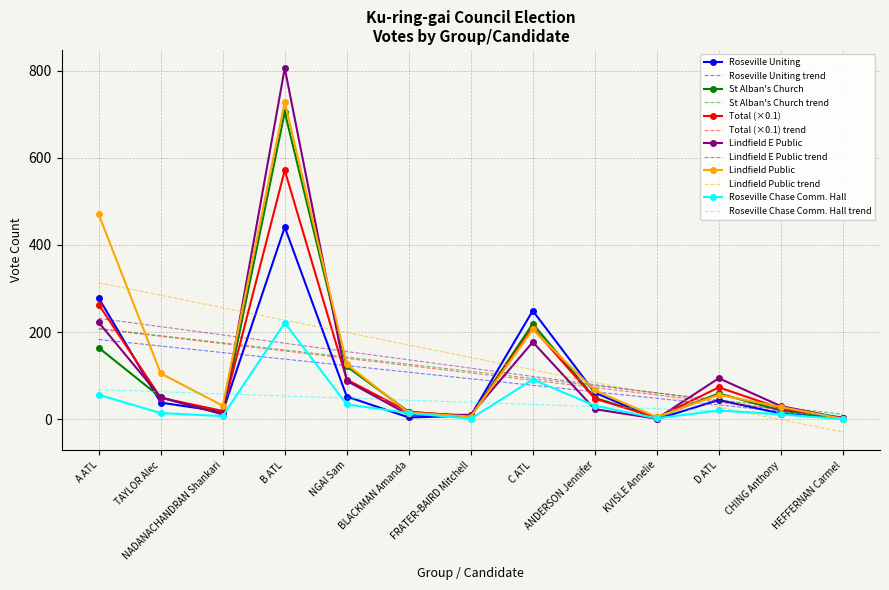

Which series has the largest range (max minus min)?

Lindfield E Public